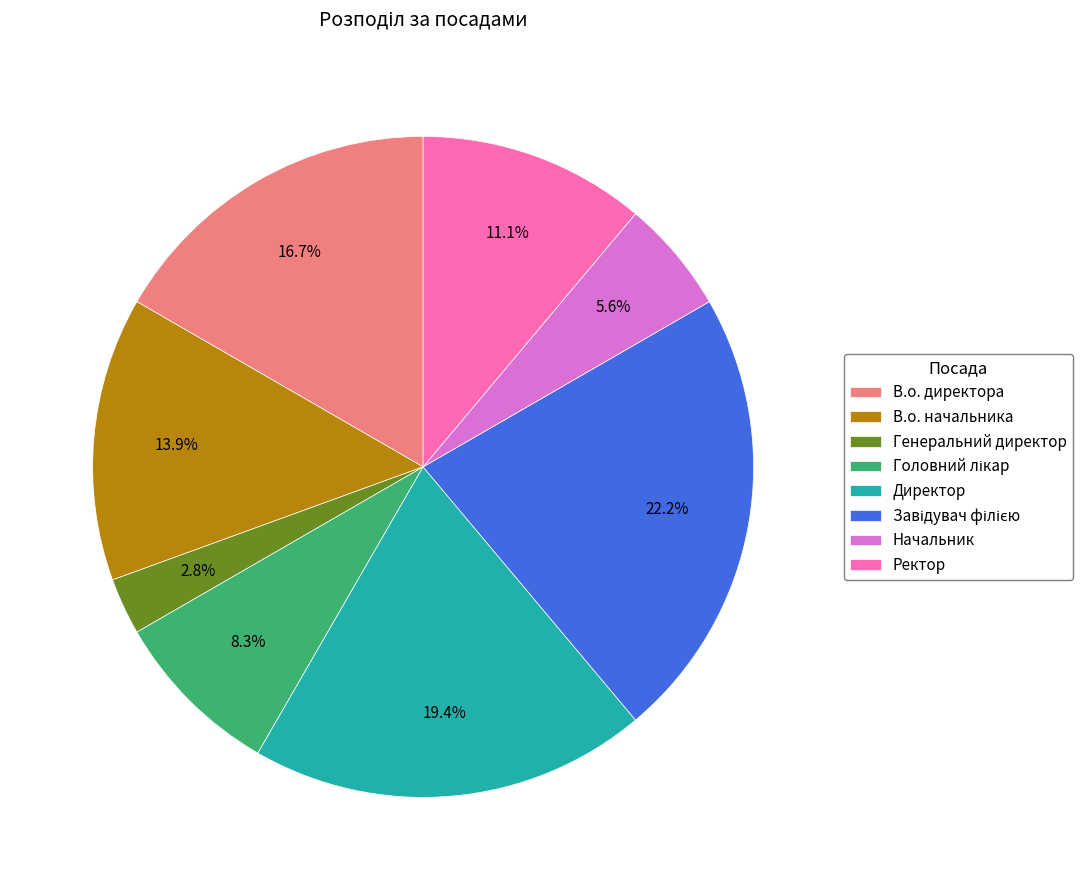

Does В.о. начальника represent more than half of the total?

No